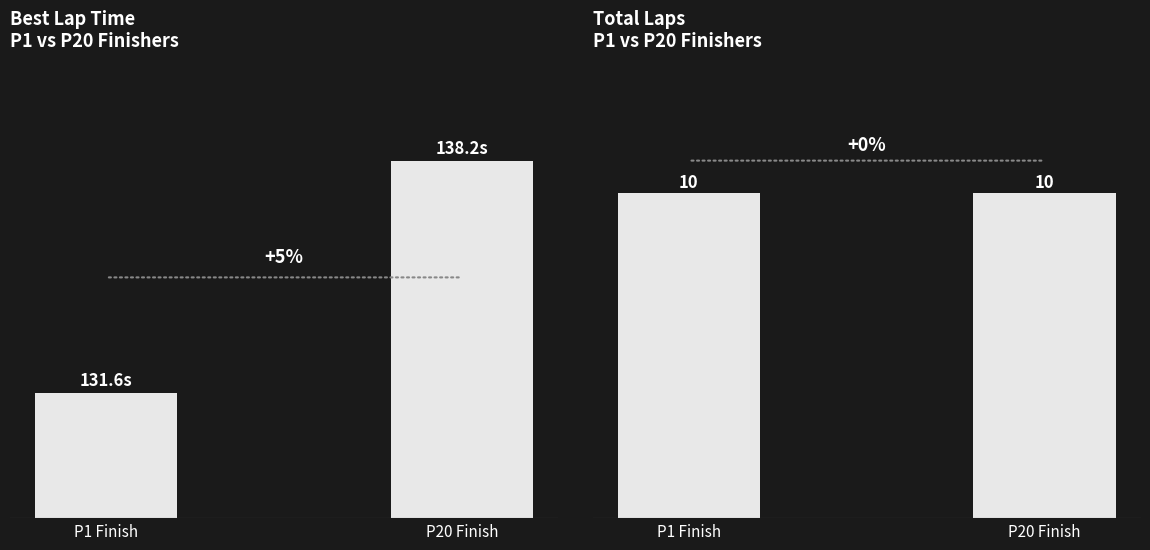

What is the label of the 1st bar from the left?

P1 Finish